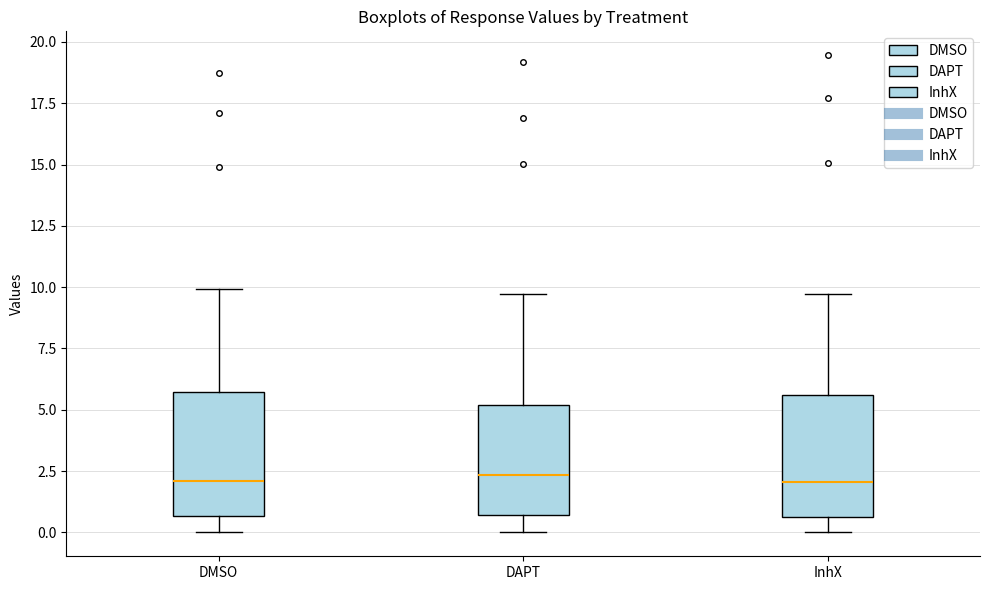

Reading left to right, transcribe this box plot: for each box, give where its median line is, the range the box spans, and where its two whiskers end, as read against the y-axis. The values are not printed on the chart, so give them approximately, as read against the axis.

DMSO: median 2.0, box 0.5 to 5.5, whiskers 0.0 to 10.0
DAPT: median 2.5, box 0.5 to 5.0, whiskers 0.0 to 9.5
InhX: median 2.0, box 0.5 to 5.5, whiskers 0.0 to 9.5